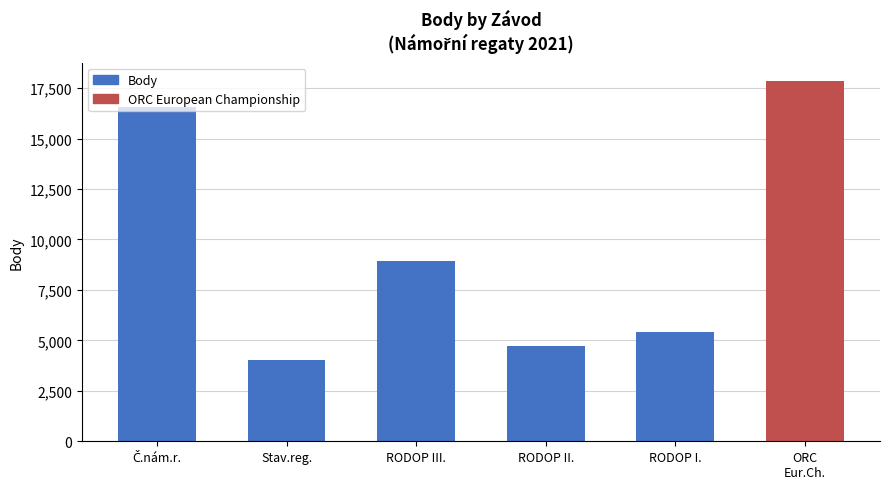

True or false: the data shows 5390 at RODOP I..

True